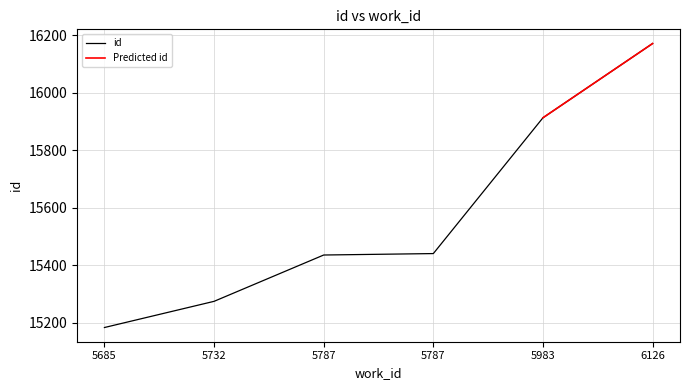

What is the value of the 5th point from the left?

15913